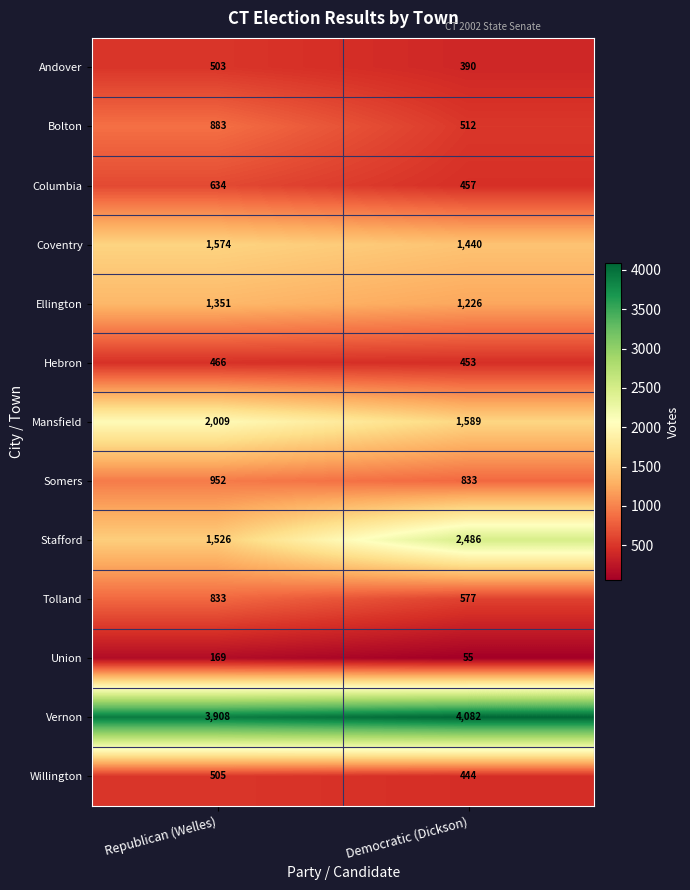

How many values in the Coventry series are below 1574?

1